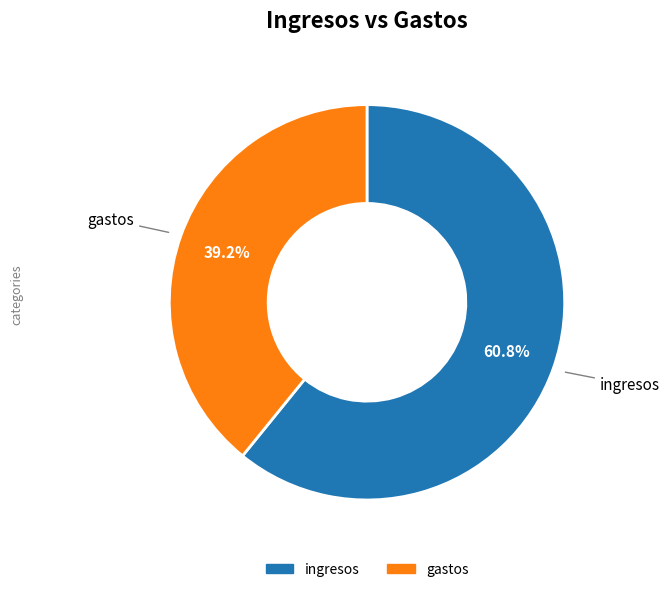

Which slice is the smallest?

gastos